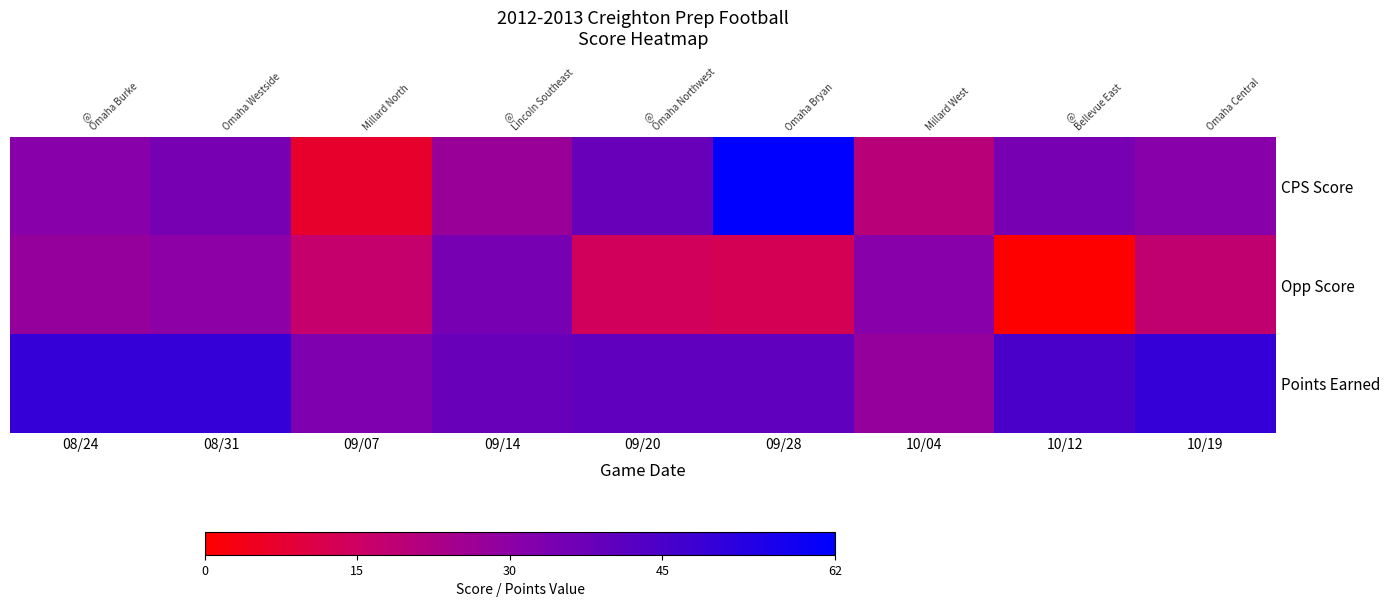

The Points Earned series shows 45 at 10/12. True or false?

True